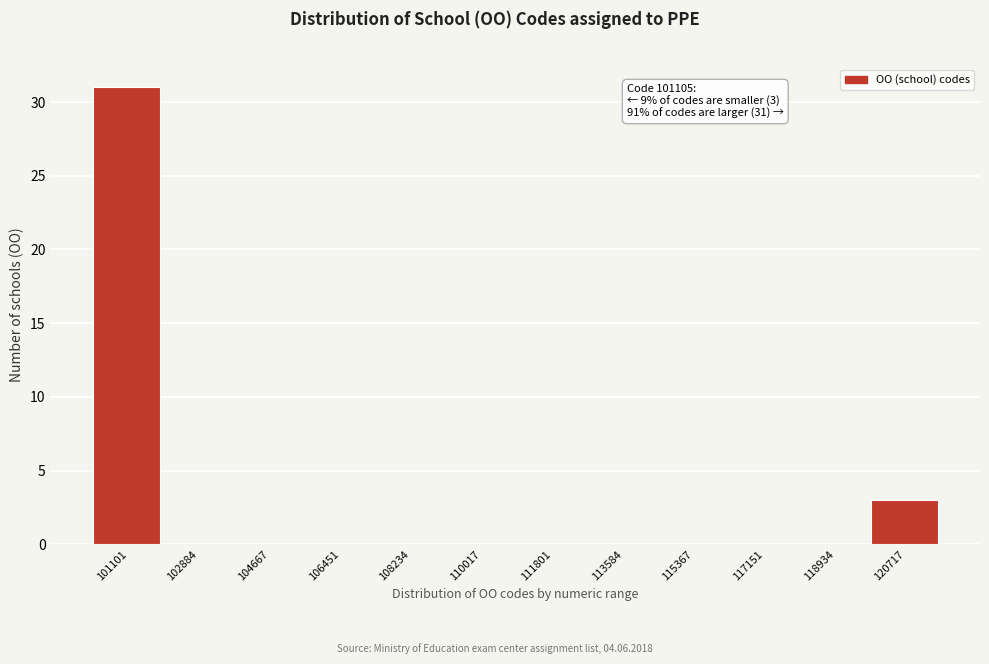

Reading left to right, extract all data points from this chart.

101101=31	102884=0	104667=0	106451=0	108234=0	110017=0	111801=0	113584=0	115367=0	117151=0	118934=0	120717=3